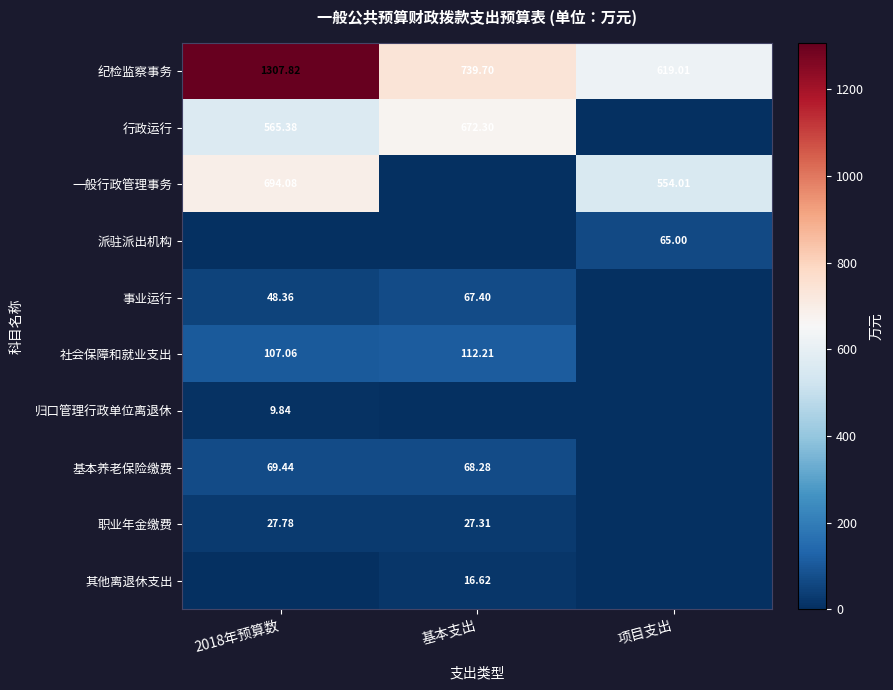

Rank the series at 项目支出 from lowest to highest value.

行政运行, 事业运行, 社会保障和就业支出, 归口管理行政单位离退休, 基本养老保险缴费, 职业年金缴费, 其他离退休支出, 派驻派出机构, 一般行政管理事务, 纪检监察事务